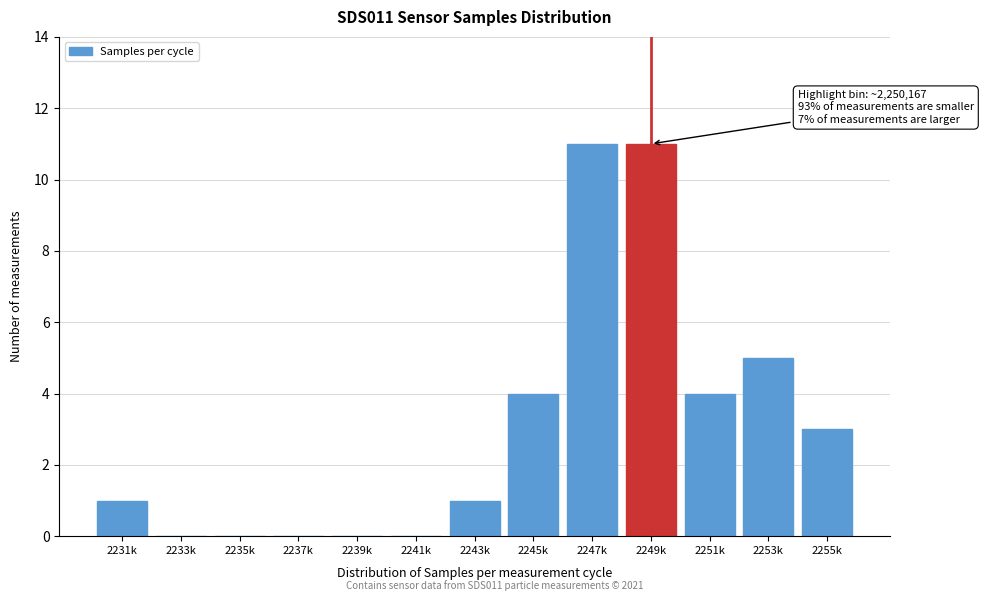

Reading left to right, transcribe all the data shown in this chart.

2231k=1	2233k=0	2235k=0	2237k=0	2239k=0	2241k=0	2243k=1	2245k=4	2247k=11	2249k=11	2251k=4	2253k=5	2255k=3